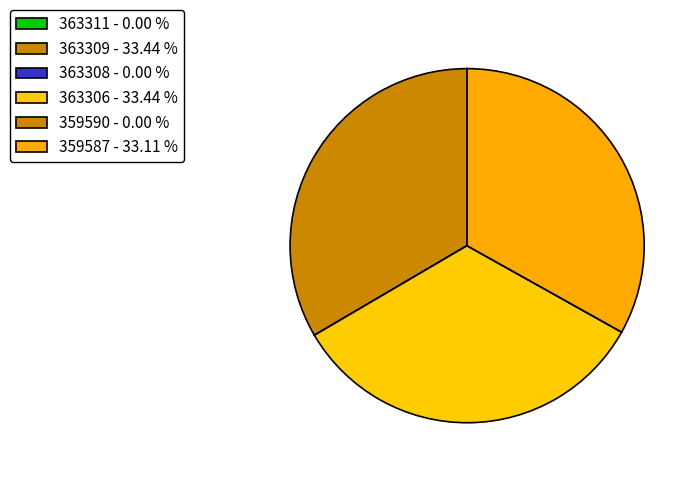

Is 359590 the majority of the pie?

No